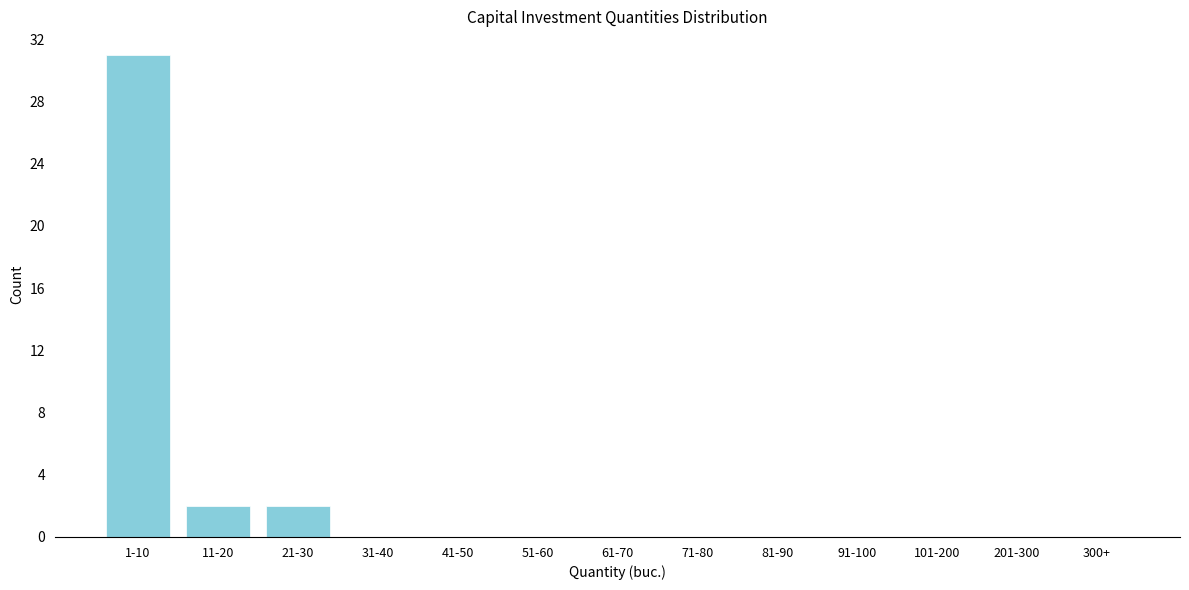

Reading left to right, transcribe all the data shown in this chart.

1-10=31	11-20=2	21-30=2	31-40=0	41-50=0	51-60=0	61-70=0	71-80=0	81-90=0	91-100=0	101-200=0	201-300=0	300+=0